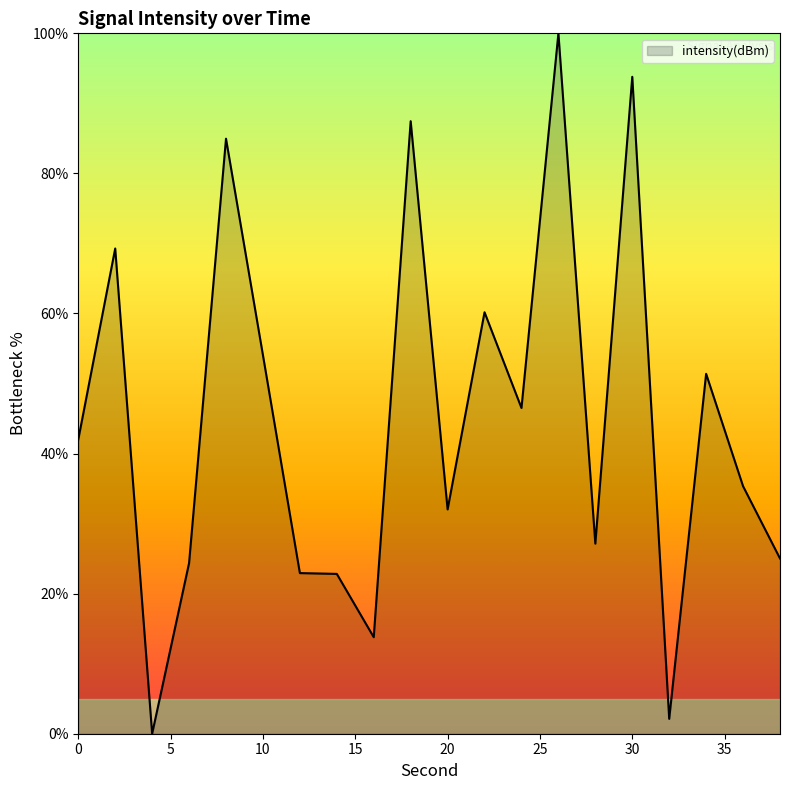

Does the chart have visible grid lines?

No